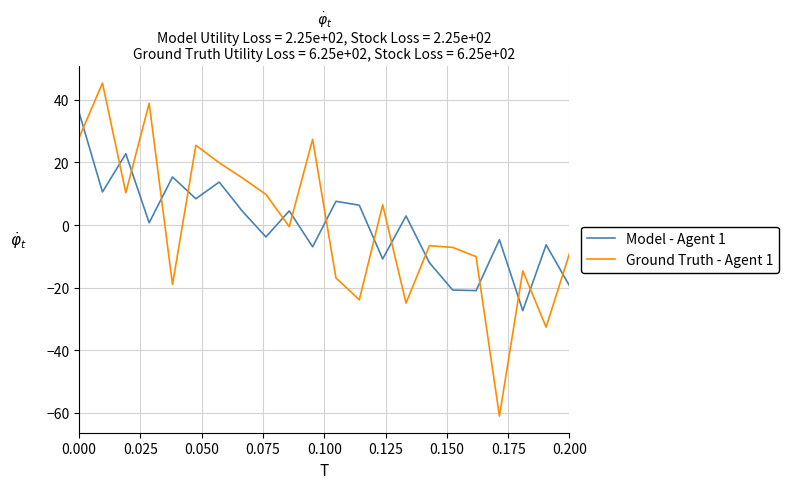

How many values in Ground Truth - Agent 1 are above zero?

10